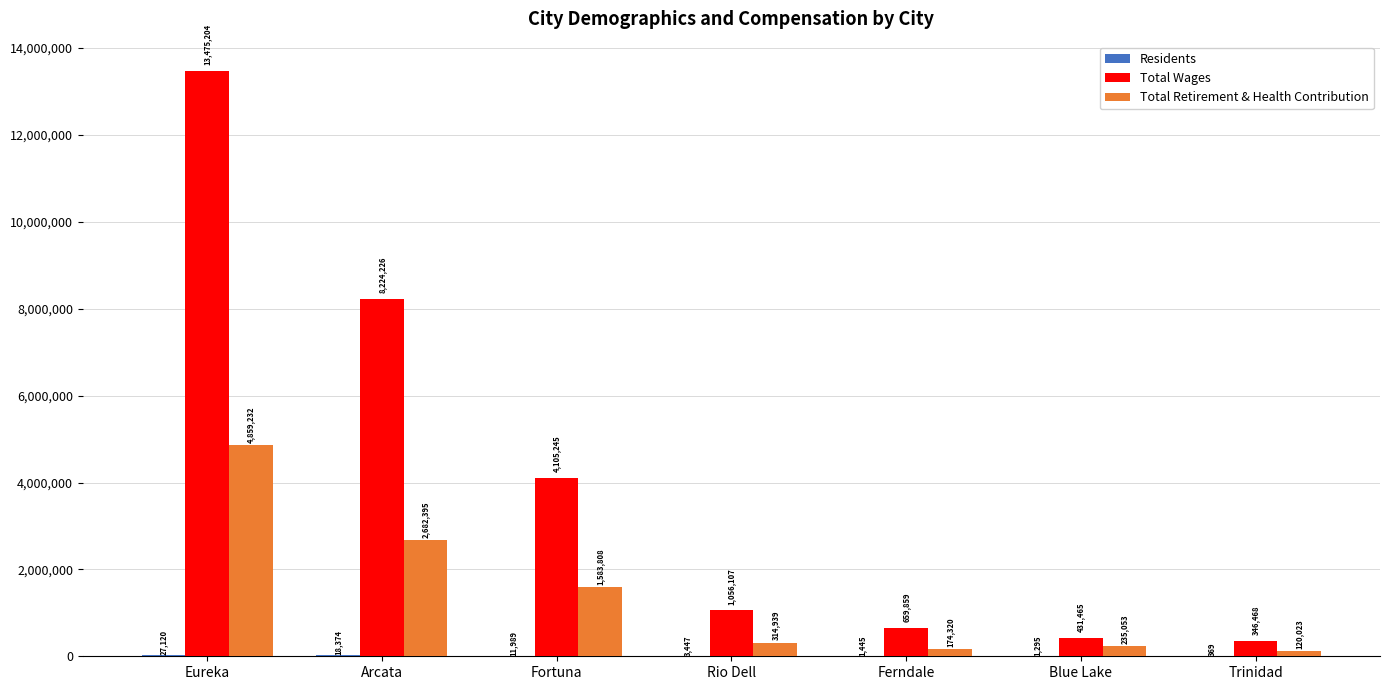

Between Fortuna and Trinidad, which series saw the biggest shift?

Total Wages